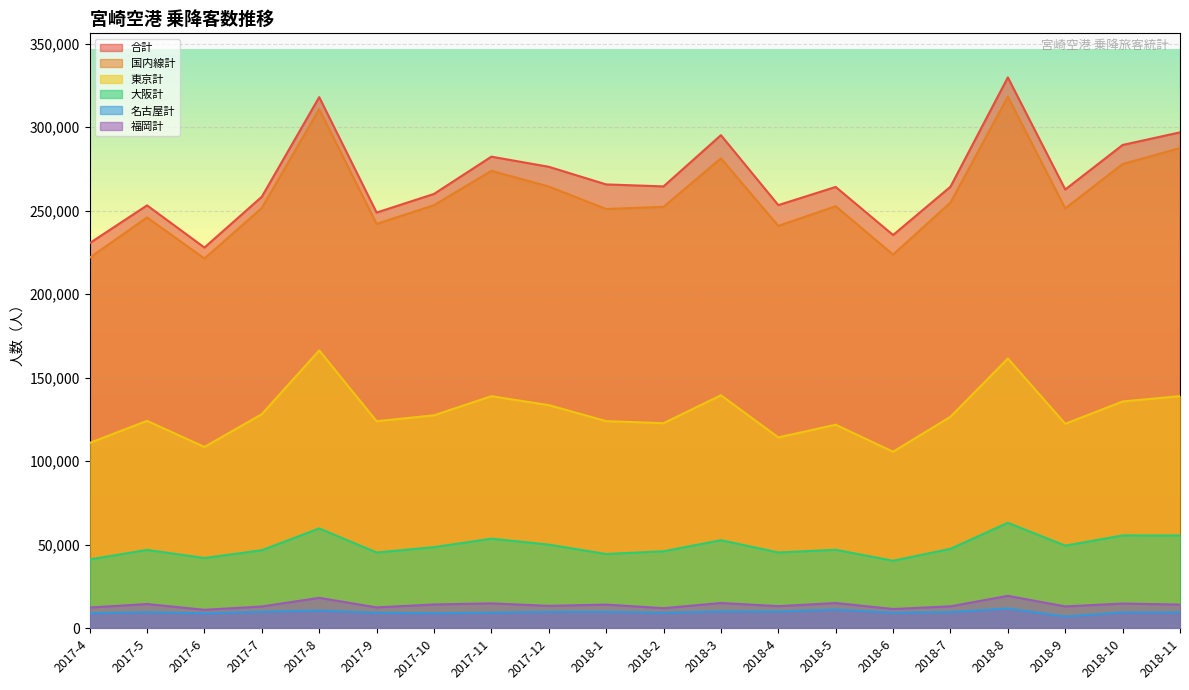

Does the chart display data point markers on the line(s)?

No